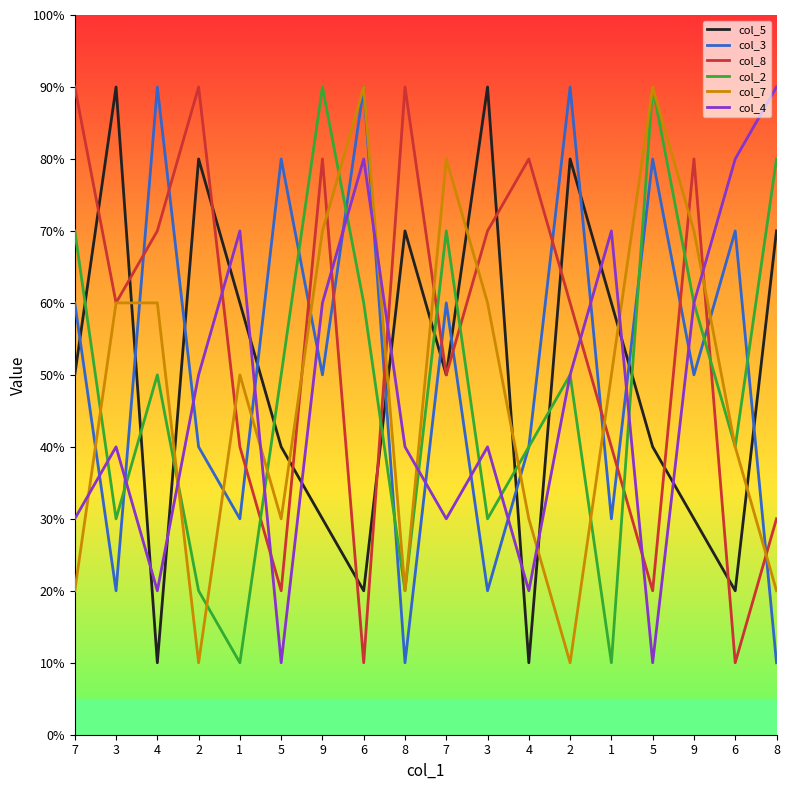

Which category has the lowest value across all series?

4